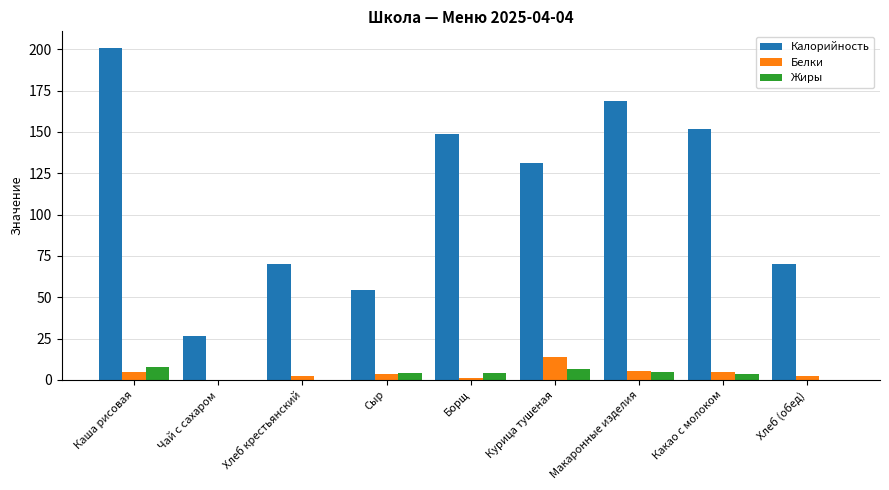

Are the bars grouped side by side (vs. stacked)?

Yes